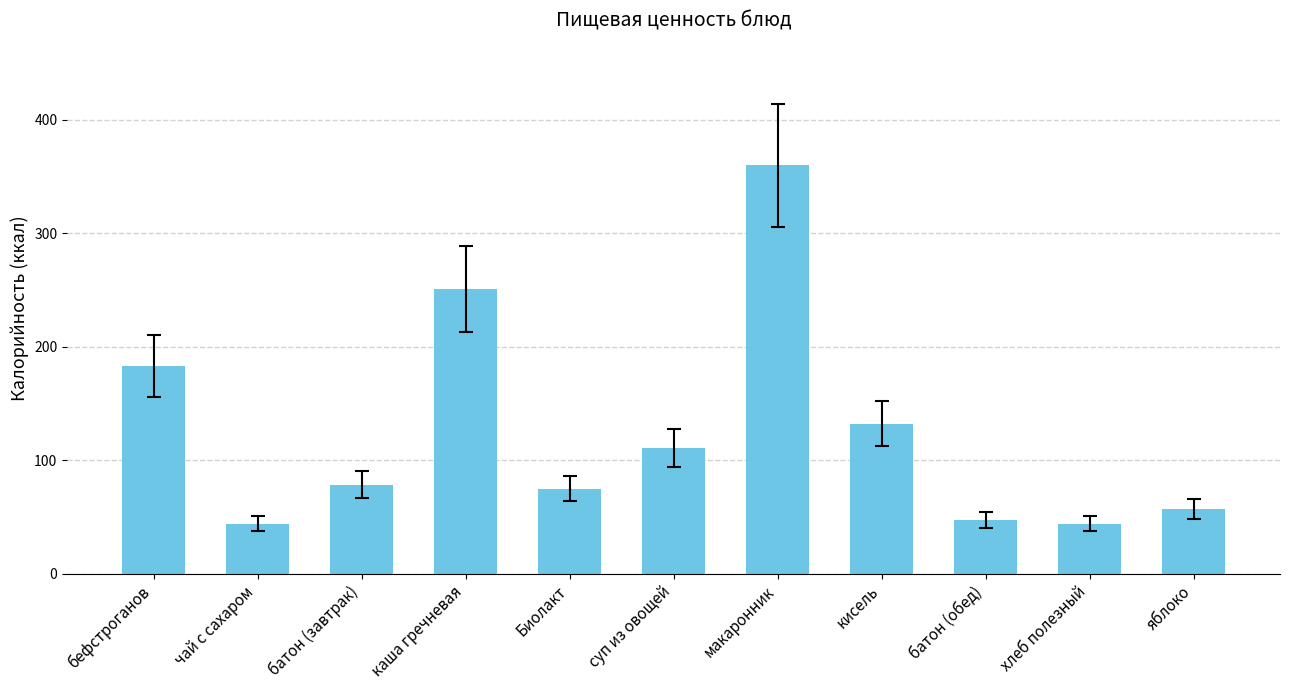

Where is the data nearest to the value 202?

бефстроганов